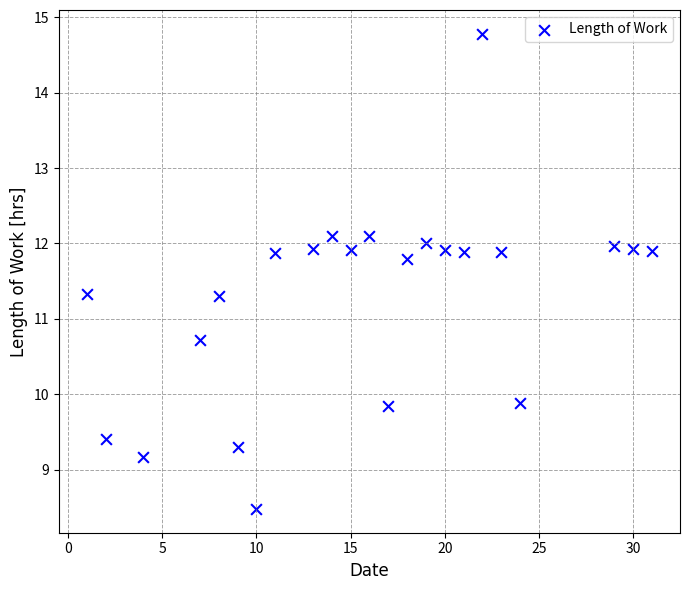

What is the range of Y values (max minus min)?

6.3